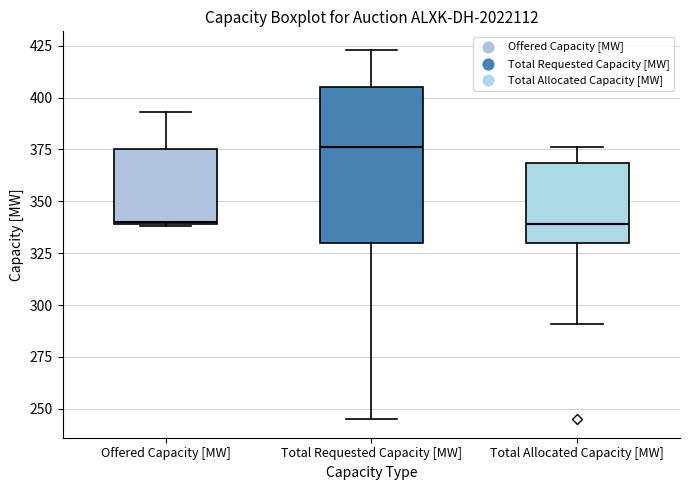

Reading left to right, transcribe this box plot: for each box, give where its median line is, the range the box spans, and where its two whiskers end, as read against the y-axis. The values are not printed on the chart, so give them approximately, as read against the axis.

Offered Capacity [MW]: median 340, box 340 to 375, whiskers 340 to 395
Total Requested Capacity [MW]: median 375, box 330 to 405, whiskers 245 to 425
Total Allocated Capacity [MW]: median 340, box 330 to 370, whiskers 290 to 375